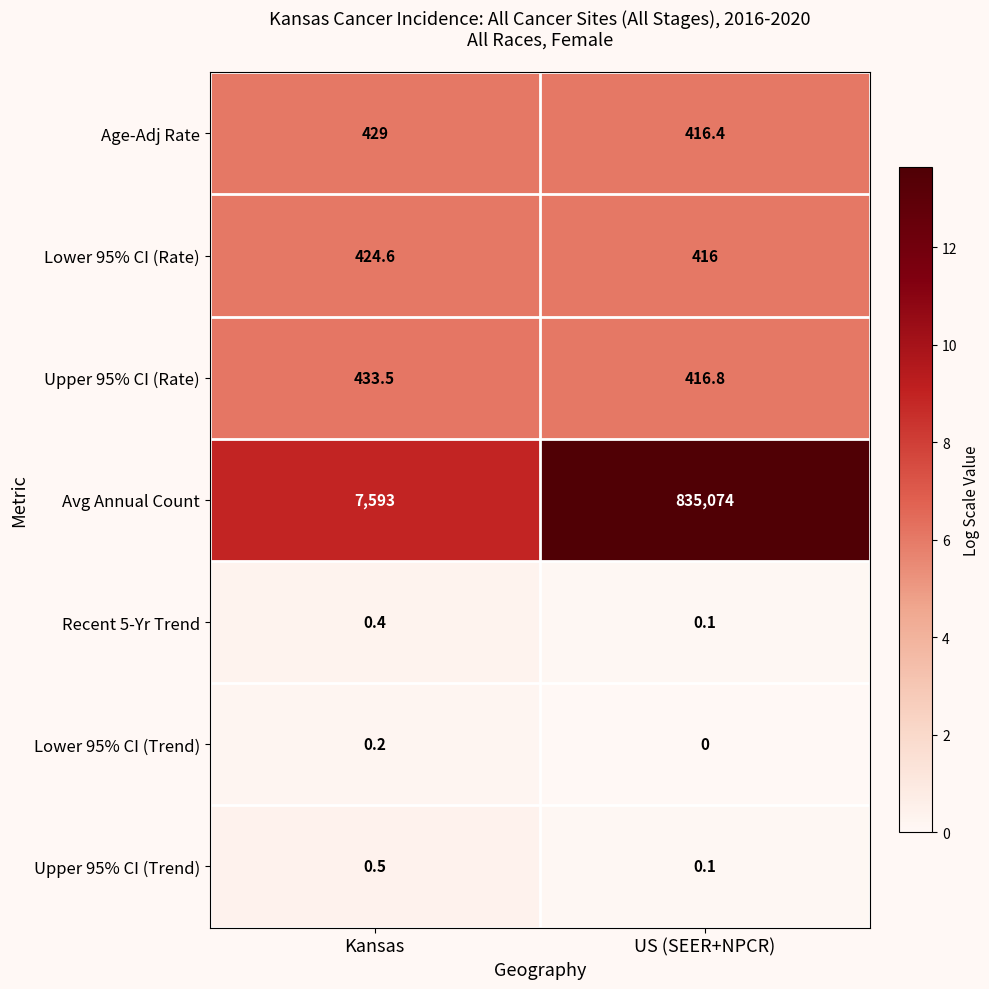

Reading right to left, list all the values displayed in this chart.

Age-Adj Rate: US (SEER+NPCR)=416.4	Kansas=429.0
Lower 95% CI (Rate): US (SEER+NPCR)=416.0	Kansas=424.6
Upper 95% CI (Rate): US (SEER+NPCR)=416.8	Kansas=433.5
Avg Annual Count: US (SEER+NPCR)=835074.0	Kansas=7593.0
Recent 5-Yr Trend: US (SEER+NPCR)=0.1	Kansas=0.4
Lower 95% CI (Trend): US (SEER+NPCR)=0.0	Kansas=0.2
Upper 95% CI (Trend): US (SEER+NPCR)=0.1	Kansas=0.5